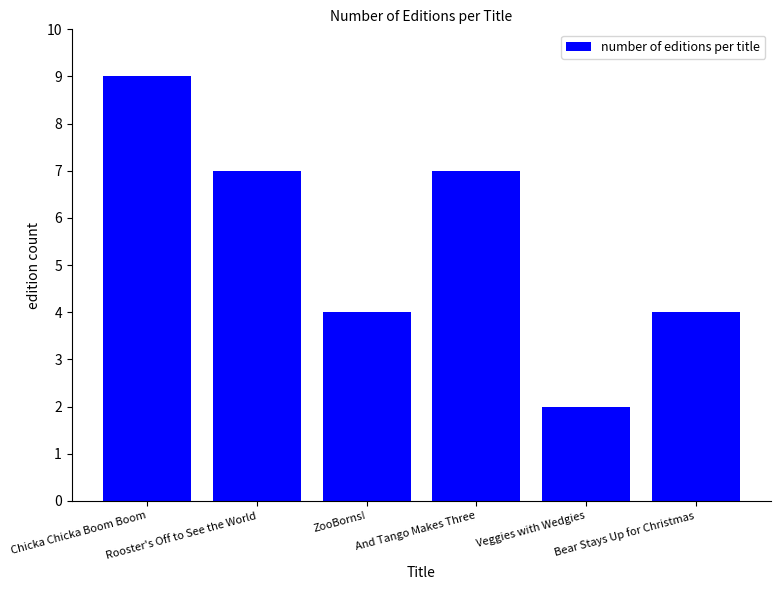

How many data points does each series have?

6